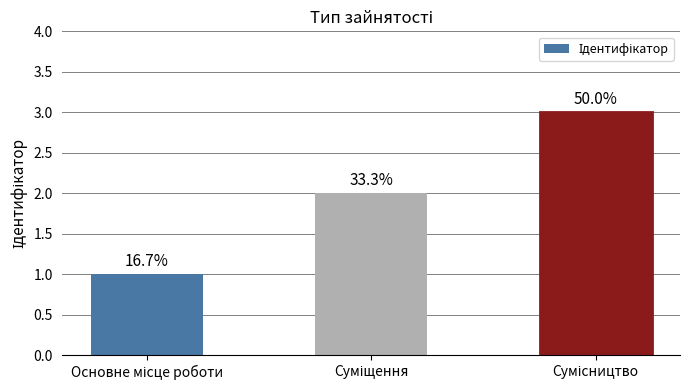

What is the difference between the maximum and second lowest values?

1